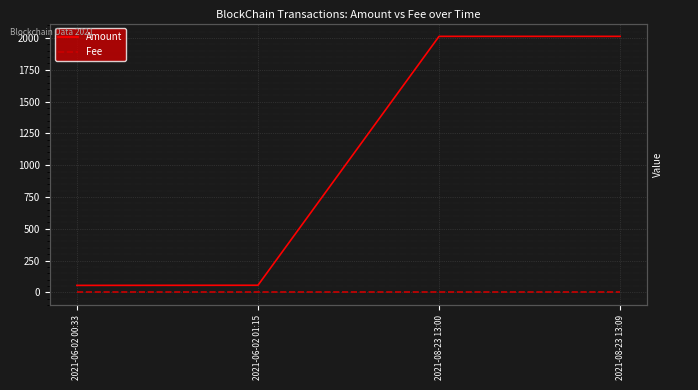

At which label is Fee closest to 0?

2021-06-02 00:33